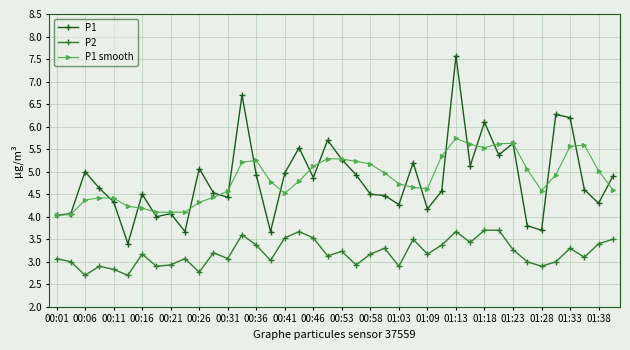

In P2, how many points are lower than both neighbors (excluding endpoints)?

13